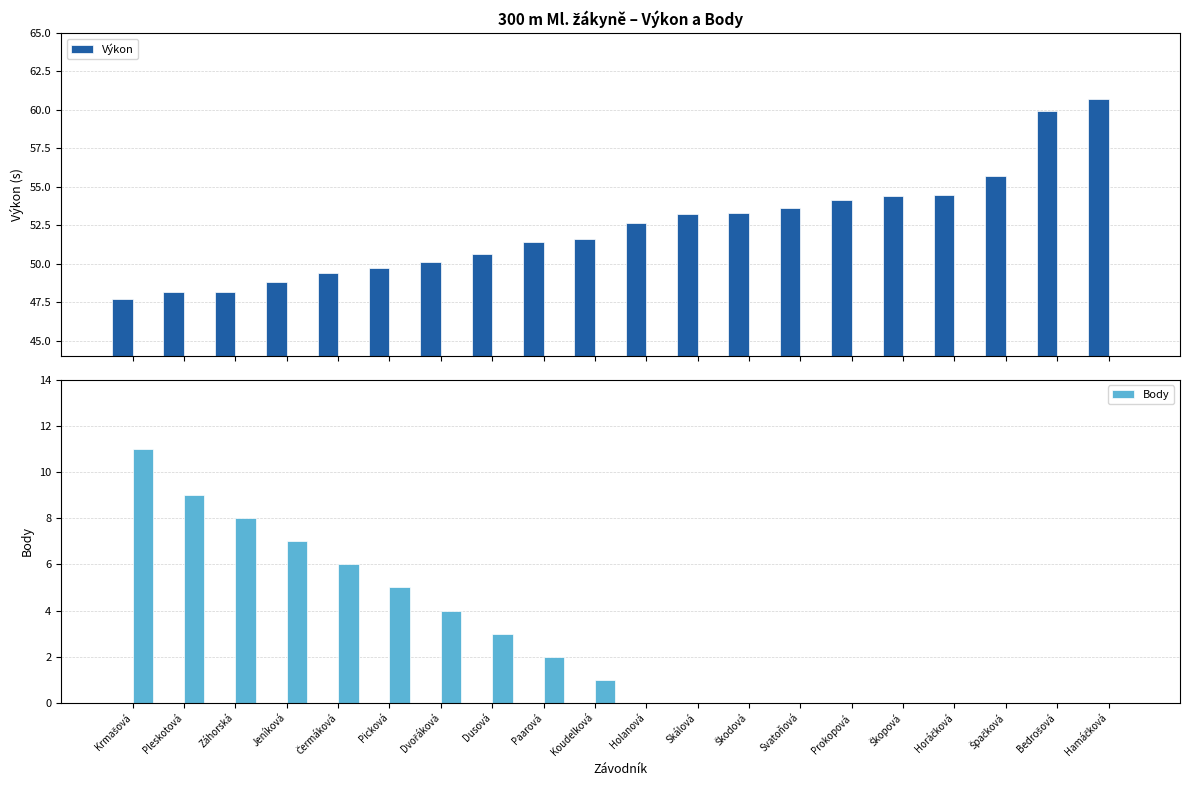

Reading right to left, extract all data points from this chart.

Výkon: 60.7	60.0	55.7	54.5	54.4	54.2	53.6	53.3	53.3	52.6	51.6	51.4	50.6	50.1	49.7	49.4	48.8	48.2	48.2	47.7
Body: 0.0	0.0	0.0	0.0	0.0	0.0	0.0	0.0	0.0	0.0	1.0	2.0	3.0	4.0	5.0	6.0	7.0	8.0	9.0	11.0